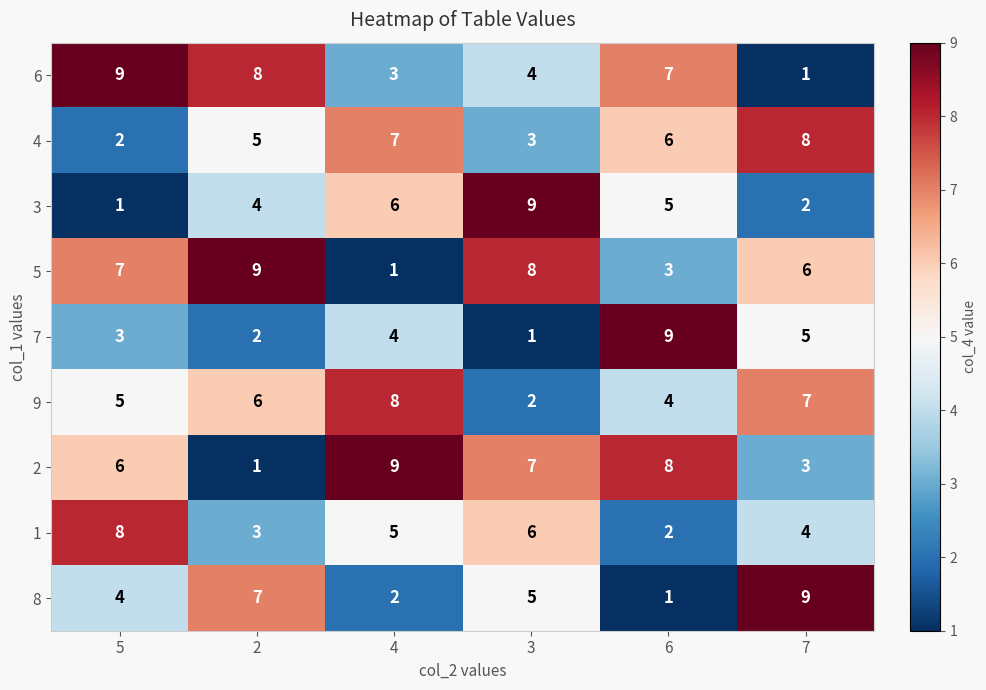

Which series changed the most between 3 and 7?

3